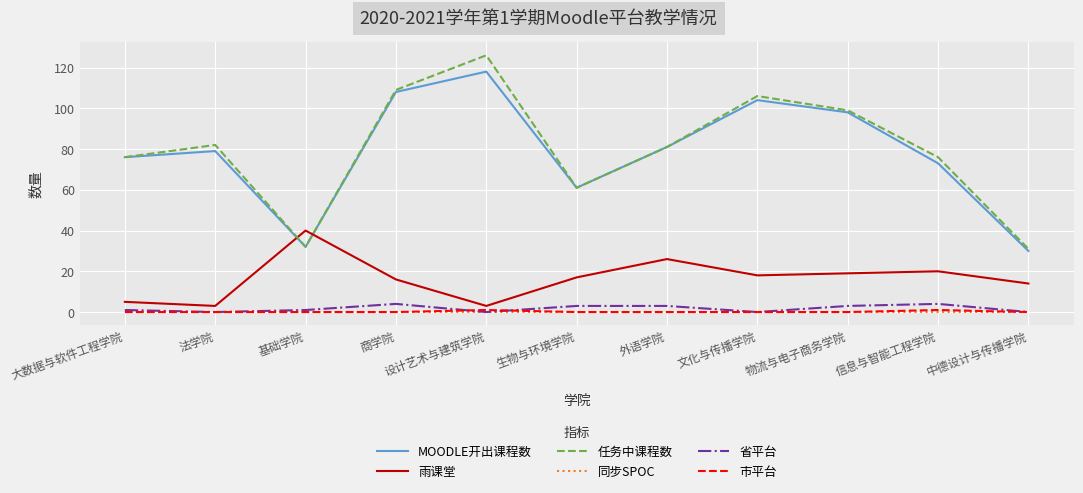

Reading right to left, transcribe all the data shown in this chart.

MOODLE开出课程数: 中德设计与传播学院=30	信息与智能工程学院=73	物流与电子商务学院=98	文化与传播学院=104	外语学院=81	生物与环境学院=61	设计艺术与建筑学院=118	商学院=108	基础学院=32	法学院=79	大数据与软件工程学院=76
雨课堂: 中德设计与传播学院=14	信息与智能工程学院=20	物流与电子商务学院=19	文化与传播学院=18	外语学院=26	生物与环境学院=17	设计艺术与建筑学院=3	商学院=16	基础学院=40	法学院=3	大数据与软件工程学院=5
任务中课程数: 中德设计与传播学院=31	信息与智能工程学院=76	物流与电子商务学院=99	文化与传播学院=106	外语学院=81	生物与环境学院=61	设计艺术与建筑学院=126	商学院=109	基础学院=32	法学院=82	大数据与软件工程学院=76
同步SPOC: 中德设计与传播学院=0	信息与智能工程学院=0	物流与电子商务学院=0	文化与传播学院=0	外语学院=0	生物与环境学院=0	设计艺术与建筑学院=0	商学院=0	基础学院=0	法学院=0	大数据与软件工程学院=0
省平台: 中德设计与传播学院=0	信息与智能工程学院=4	物流与电子商务学院=3	文化与传播学院=0	外语学院=3	生物与环境学院=3	设计艺术与建筑学院=0	商学院=4	基础学院=1	法学院=0	大数据与软件工程学院=1
市平台: 中德设计与传播学院=0	信息与智能工程学院=1	物流与电子商务学院=0	文化与传播学院=0	外语学院=0	生物与环境学院=0	设计艺术与建筑学院=1	商学院=0	基础学院=0	法学院=0	大数据与软件工程学院=0